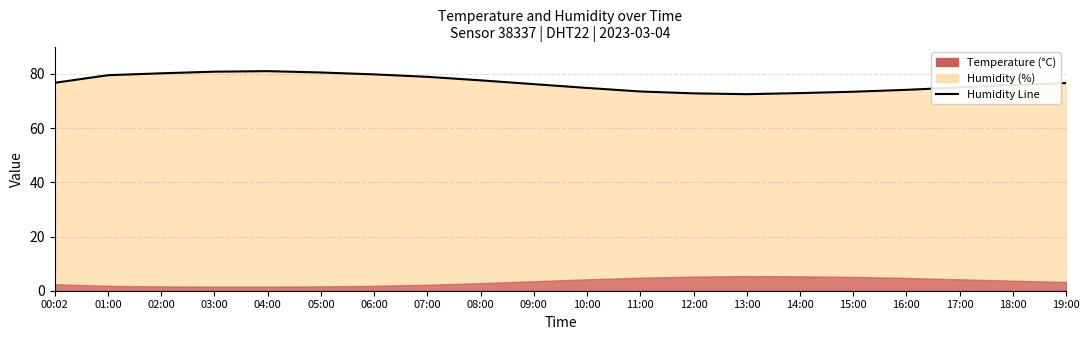

Where is the first local maximum?

04:00